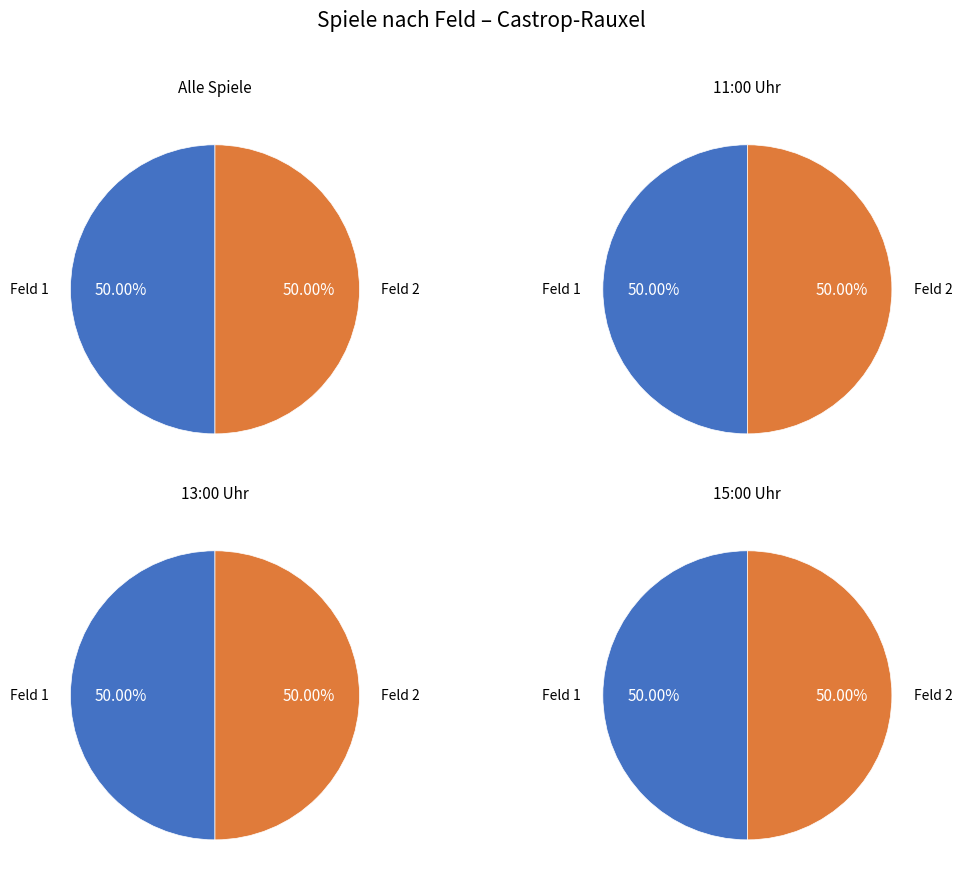

Rank the series at 0 from highest to lowest value.

Feld 2, Feld 1